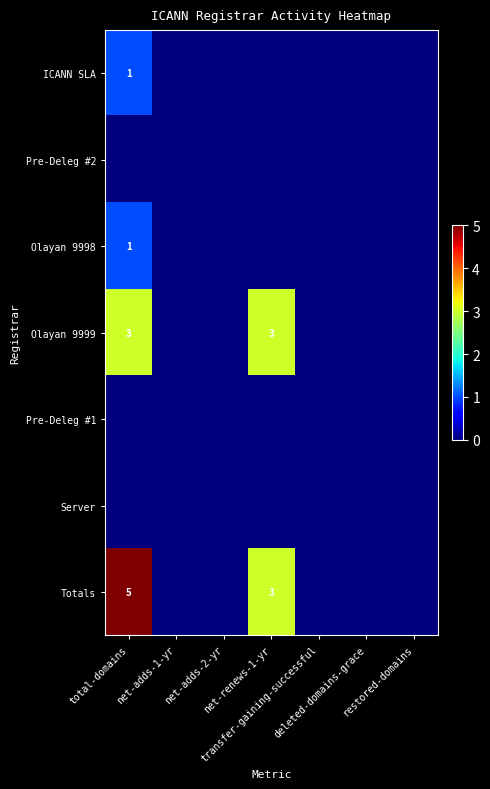

Rank the series by their maximum value, from lowest to highest.

Pre-Deleg #2, Pre-Deleg #1, Server, ICANN SLA, Olayan 9998, Olayan 9999, Totals